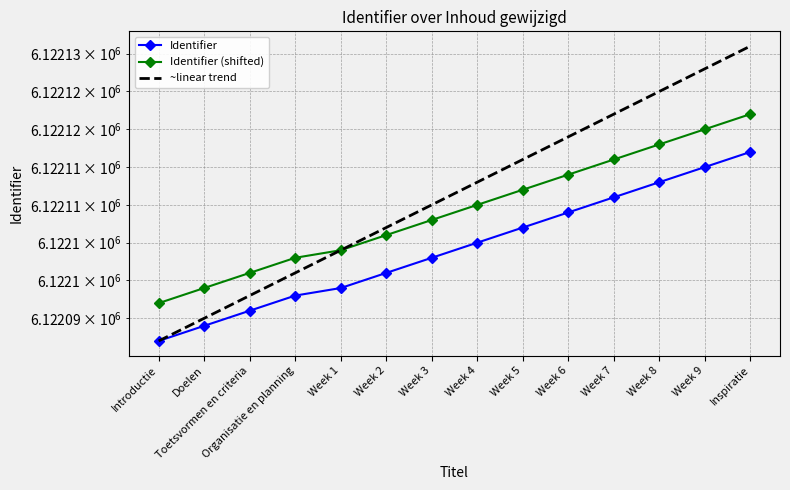

Rank the series by their average value, from lowest to highest.

Identifier, Identifier (shifted), ~linear trend